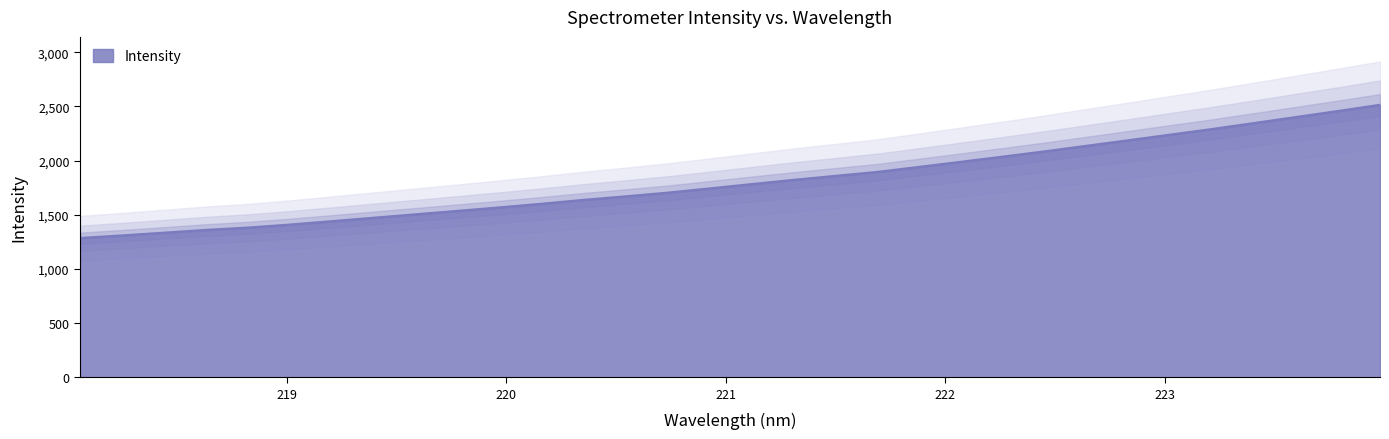

What is the average value?

1809.3